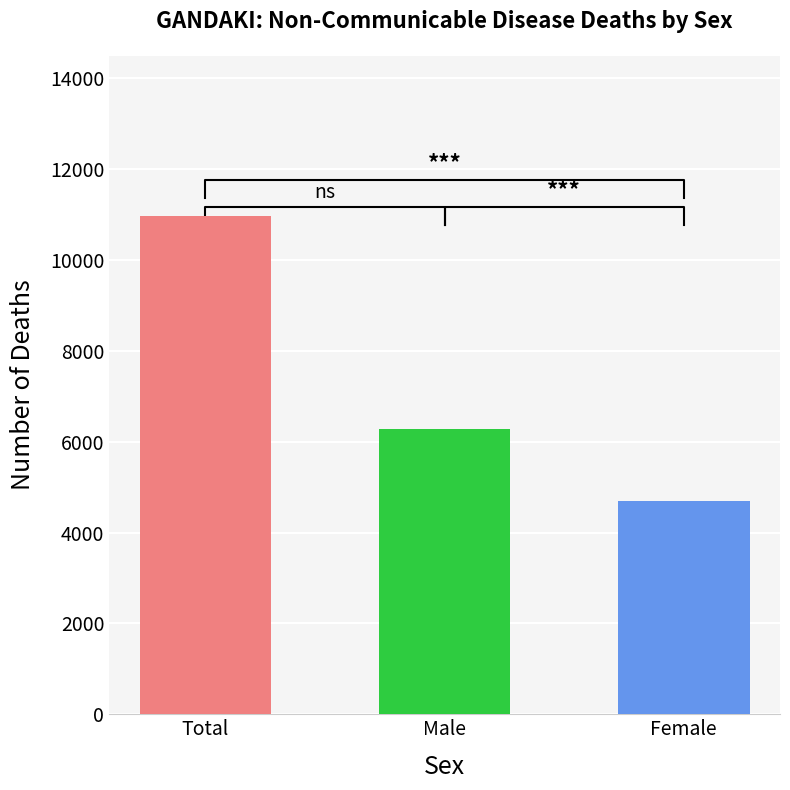

What is the label of the 2nd bar from the right?

Male